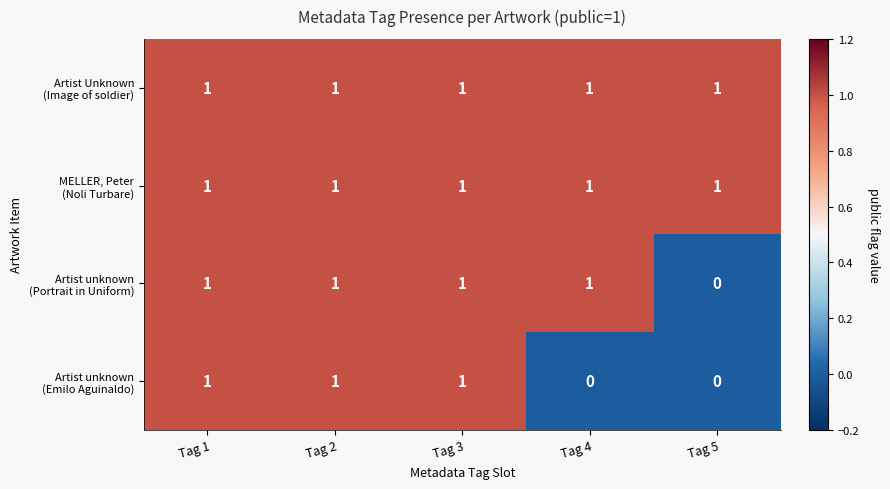

What is the total value across all series at Tag 2?

4